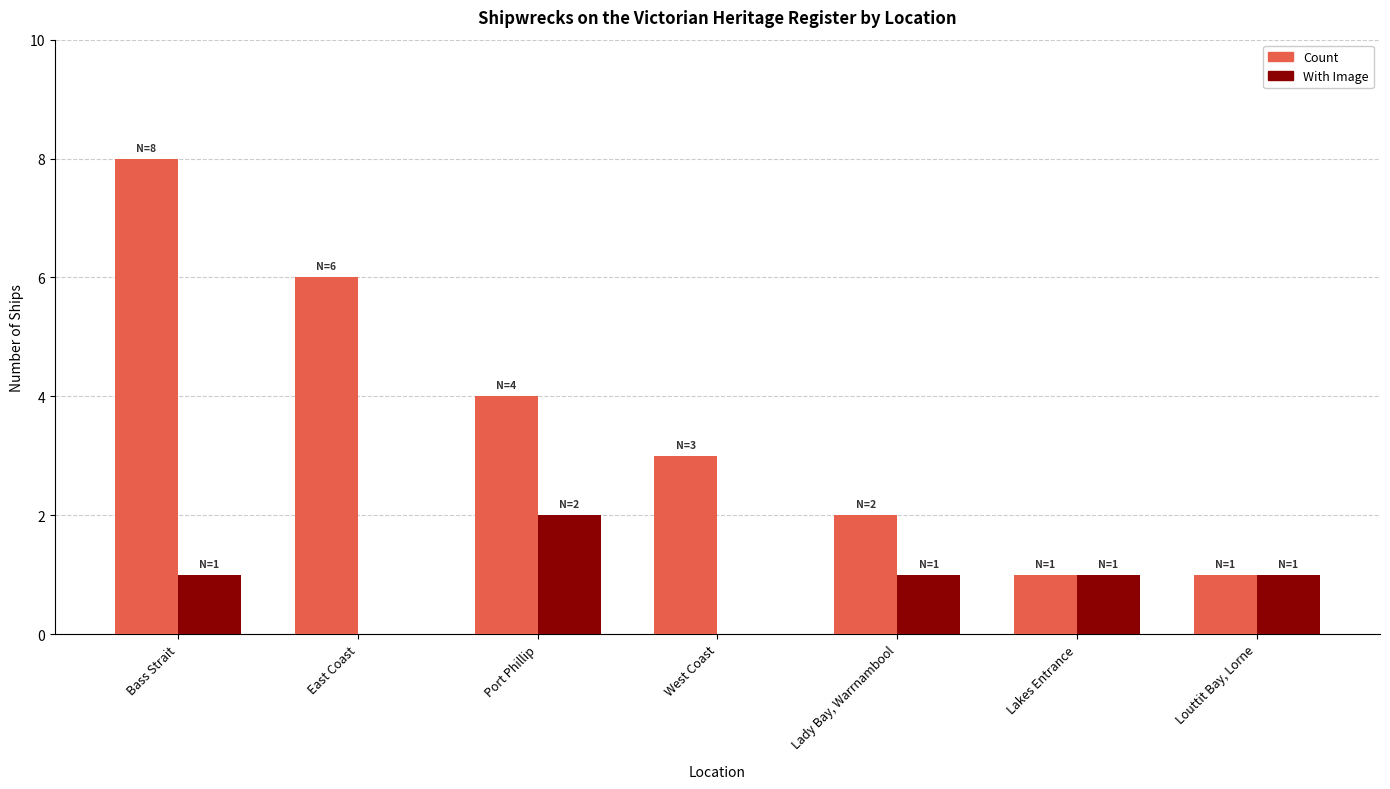

The With Image series shows 0 at East Coast. True or false?

True